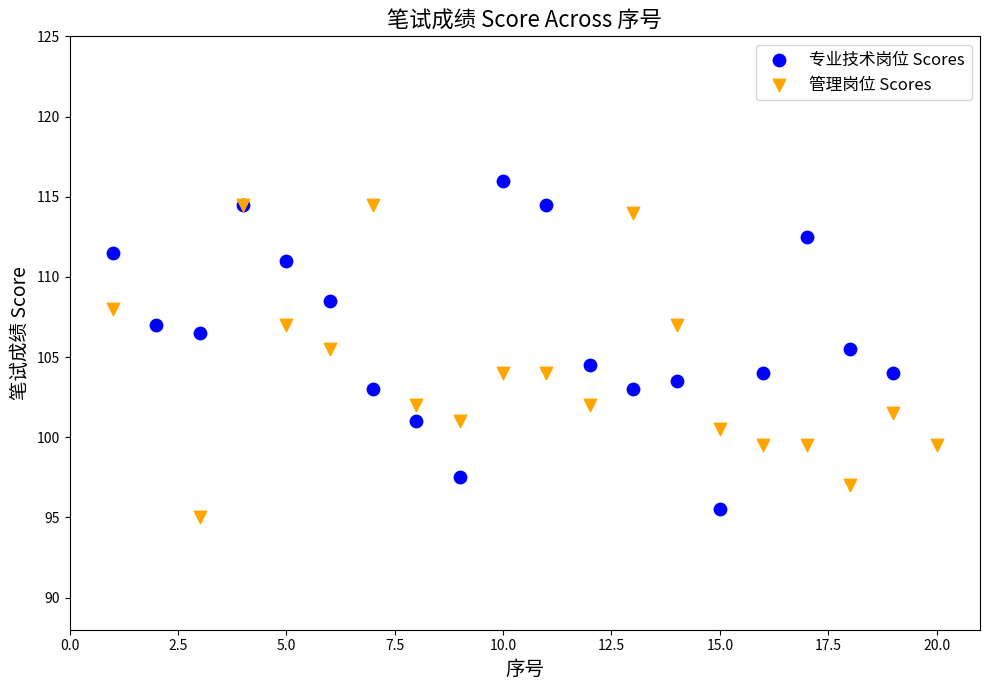

Which series reaches the maximum Y coordinate?

专业技术岗位 Scores